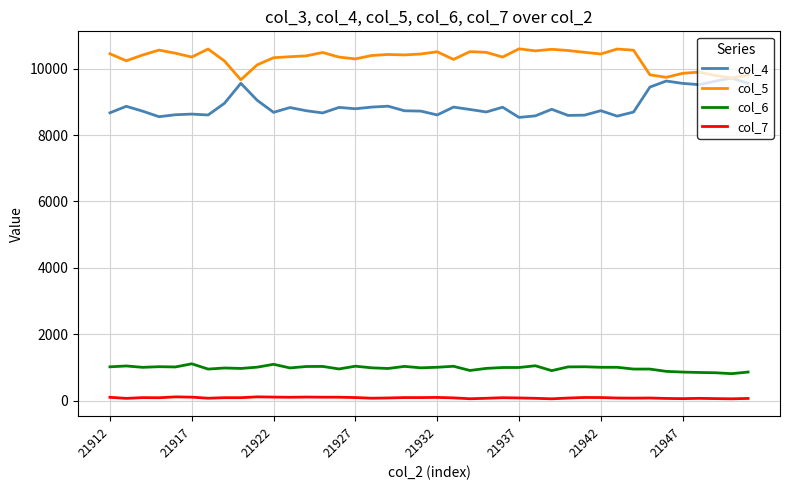

Does the chart have visible grid lines?

Yes